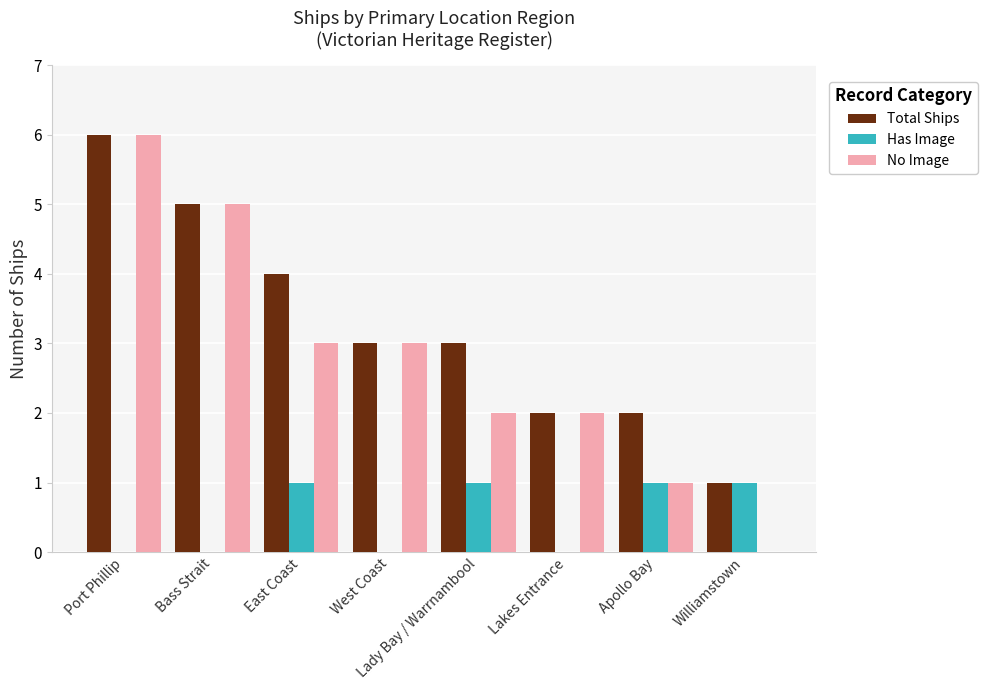

True or false: No Image has a value of 2 at Lakes Entrance.

True